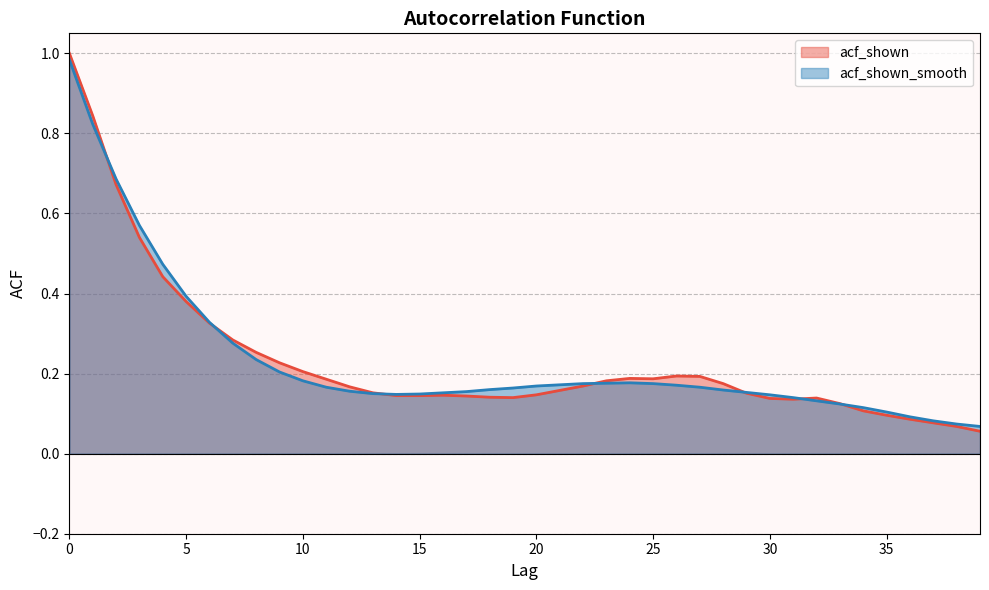

Between 11 and 28, which series saw the biggest shift?

acf_shown